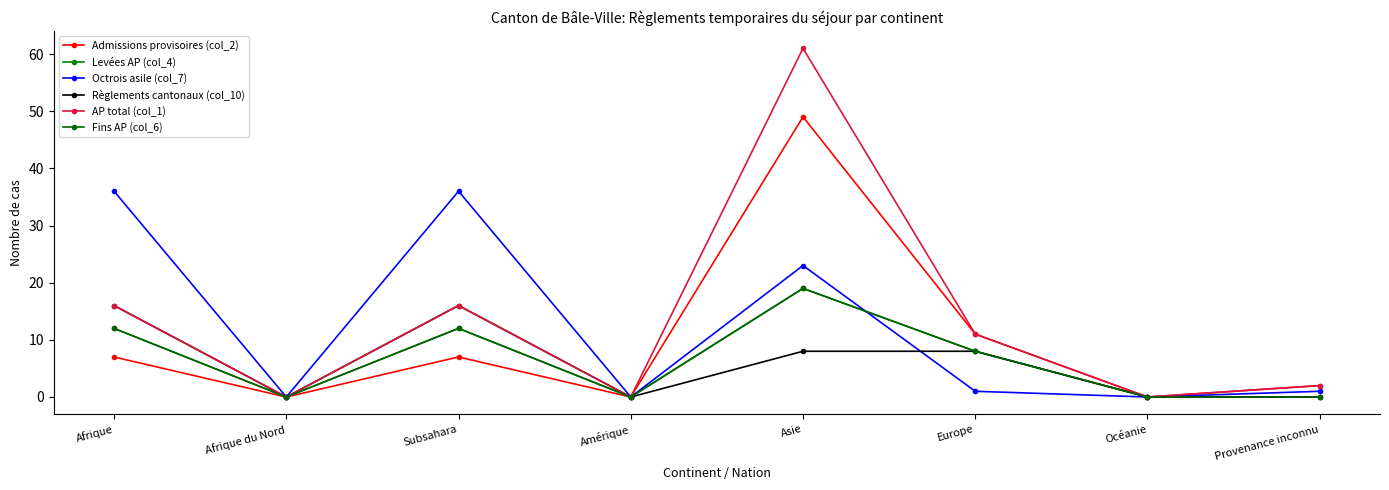

Does the chart have visible grid lines?

No